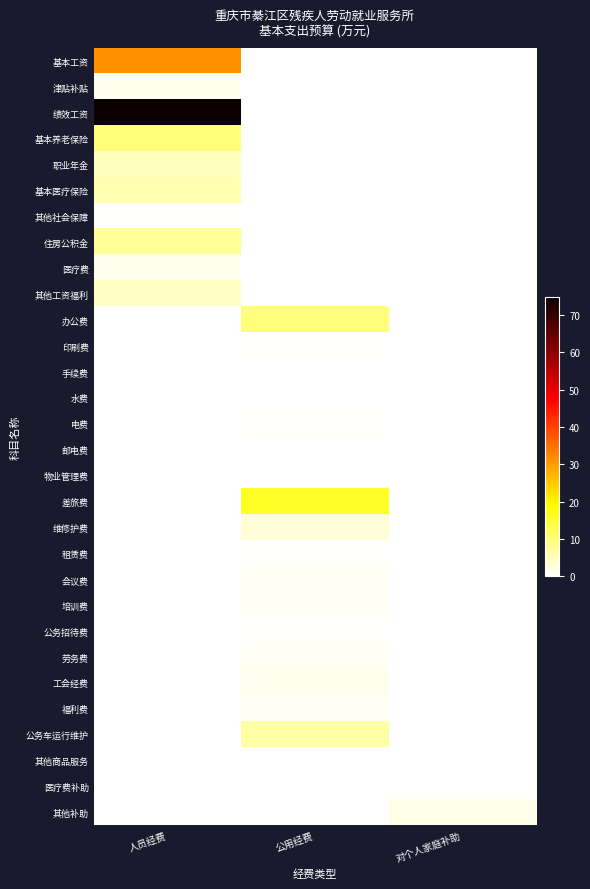

Reading left to right, transcribe all the data shown in this chart.

基本工资: 人员经费=31.5	公用经费=0.0	对个人家庭补助=0.0
津贴补贴: 人员经费=1.4	公用经费=0.0	对个人家庭补助=0.0
绩效工资: 人员经费=74.8	公用经费=0.0	对个人家庭补助=0.0
基本养老保险: 人员经费=10.2	公用经费=0.0	对个人家庭补助=0.0
职业年金: 人员经费=5.1	公用经费=0.0	对个人家庭补助=0.0
基本医疗保险: 人员经费=6.1	公用经费=0.0	对个人家庭补助=0.0
其他社会保障: 人员经费=0.5	公用经费=0.0	对个人家庭补助=0.0
住房公积金: 人员经费=7.6	公用经费=0.0	对个人家庭补助=0.0
医疗费: 人员经费=1.4	公用经费=0.0	对个人家庭补助=0.0
其他工资福利: 人员经费=4.5	公用经费=0.0	对个人家庭补助=0.0
办公费: 人员经费=0.0	公用经费=10.0	对个人家庭补助=0.0
印刷费: 人员经费=0.0	公用经费=0.5	对个人家庭补助=0.0
手续费: 人员经费=0.0	公用经费=0.2	对个人家庭补助=0.0
水费: 人员经费=0.0	公用经费=0.2	对个人家庭补助=0.0
电费: 人员经费=0.0	公用经费=0.5	对个人家庭补助=0.0
邮电费: 人员经费=0.0	公用经费=0.1	对个人家庭补助=0.0
物业管理费: 人员经费=0.0	公用经费=0.1	对个人家庭补助=0.0
差旅费: 人员经费=0.0	公用经费=16.2	对个人家庭补助=0.0
维修护费: 人员经费=0.0	公用经费=3.0	对个人家庭补助=0.0
租赁费: 人员经费=0.0	公用经费=0.5	对个人家庭补助=0.0
会议费: 人员经费=0.0	公用经费=1.0	对个人家庭补助=0.0
培训费: 人员经费=0.0	公用经费=0.9	对个人家庭补助=0.0
公务招待费: 人员经费=0.0	公用经费=0.5	对个人家庭补助=0.0
劳务费: 人员经费=0.0	公用经费=1.0	对个人家庭补助=0.0
工会经费: 人员经费=0.0	公用经费=1.3	对个人家庭补助=0.0
福利费: 人员经费=0.0	公用经费=0.9	对个人家庭补助=0.0
公务车运行维护: 人员经费=0.0	公用经费=7.0	对个人家庭补助=0.0
其他商品服务: 人员经费=0.0	公用经费=0.2	对个人家庭补助=0.0
医疗费补助: 人员经费=0.0	公用经费=0.0	对个人家庭补助=0.2
其他补助: 人员经费=0.0	公用经费=0.0	对个人家庭补助=2.0